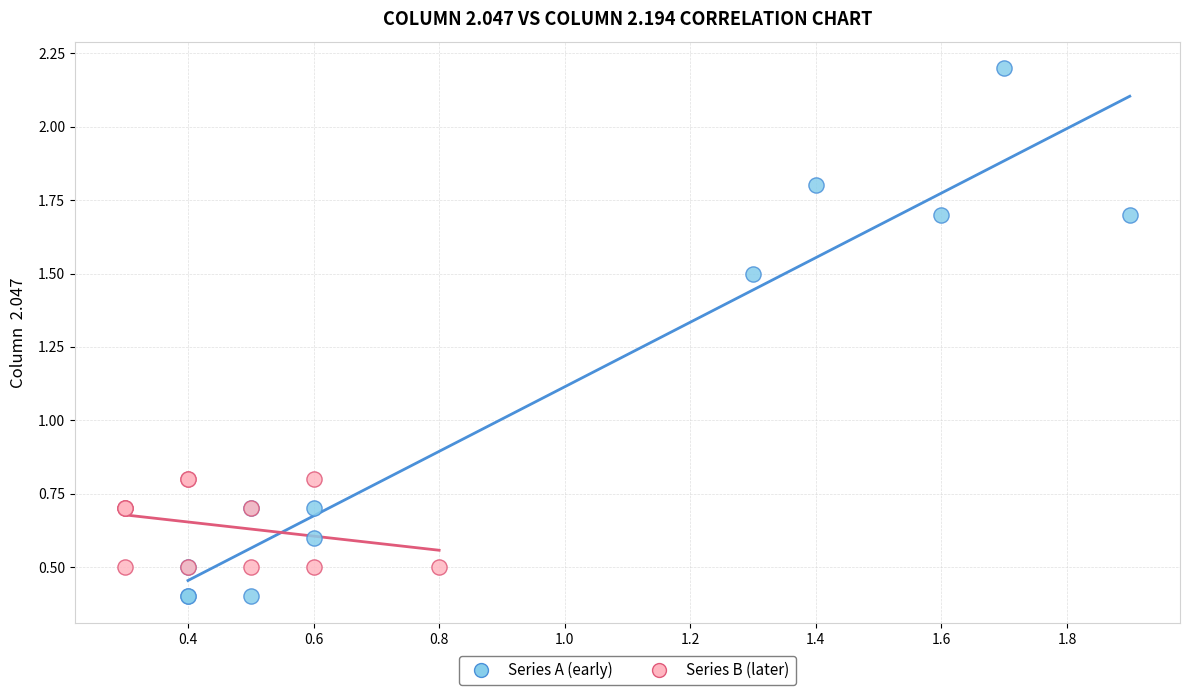

Which series reaches the minimum Y coordinate?

Series A (early)